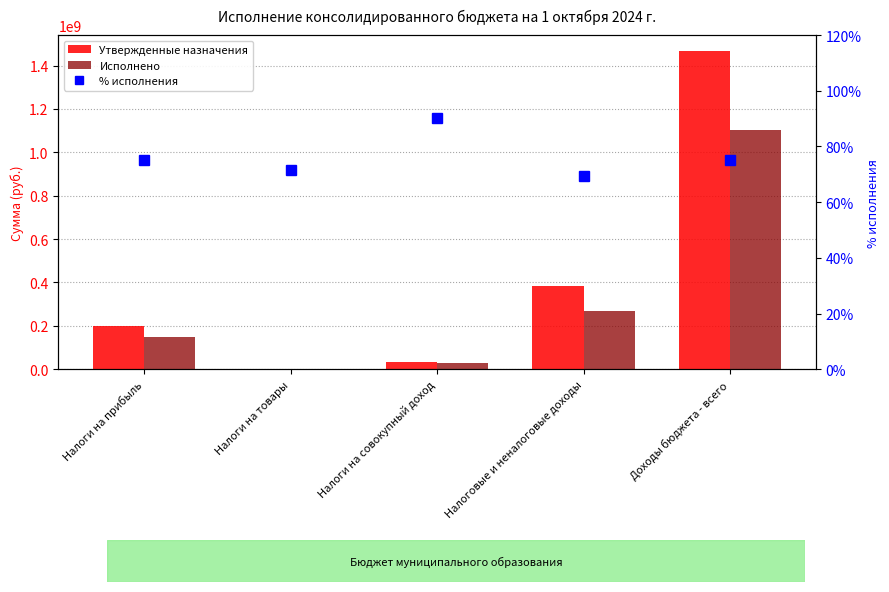

What position from the left is Налоги на товары?

2